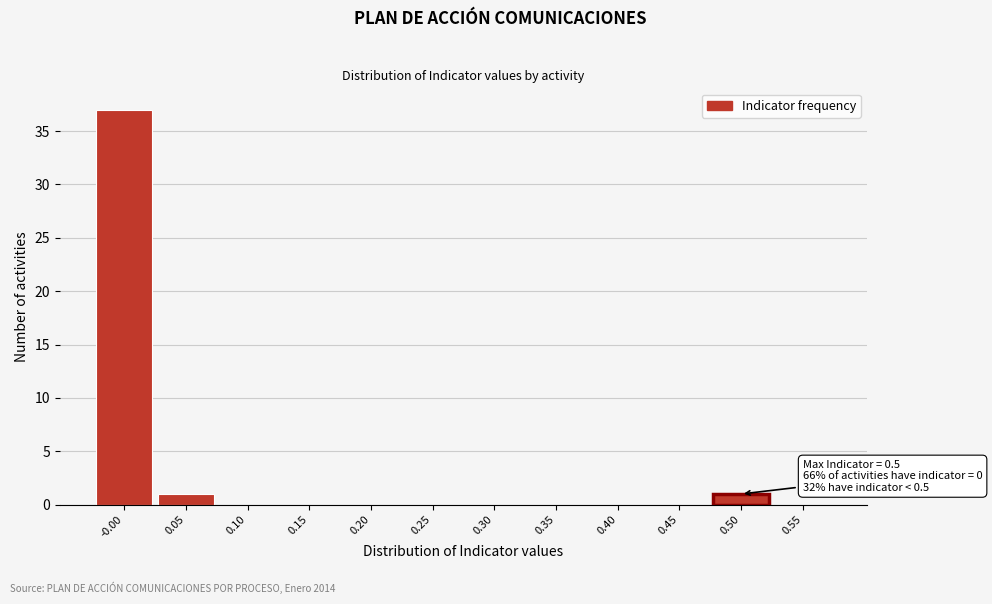

Which range on the x-axis has the tallest bar?

-0.025 to 0.025